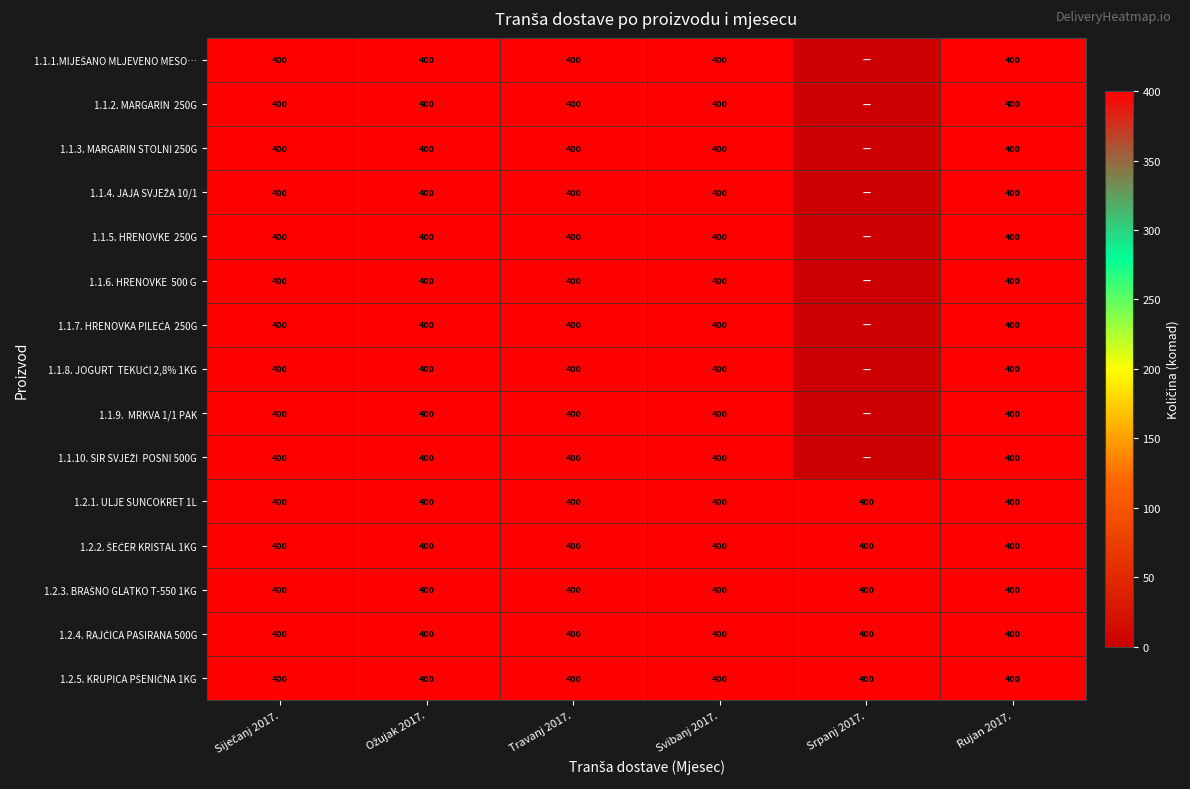

Between Travanj 2017. and Srpanj 2017., which is larger?

Travanj 2017.